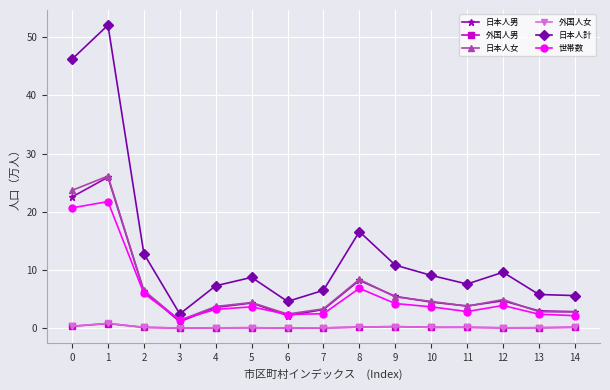

At which category is the sum across all series the highest?

1